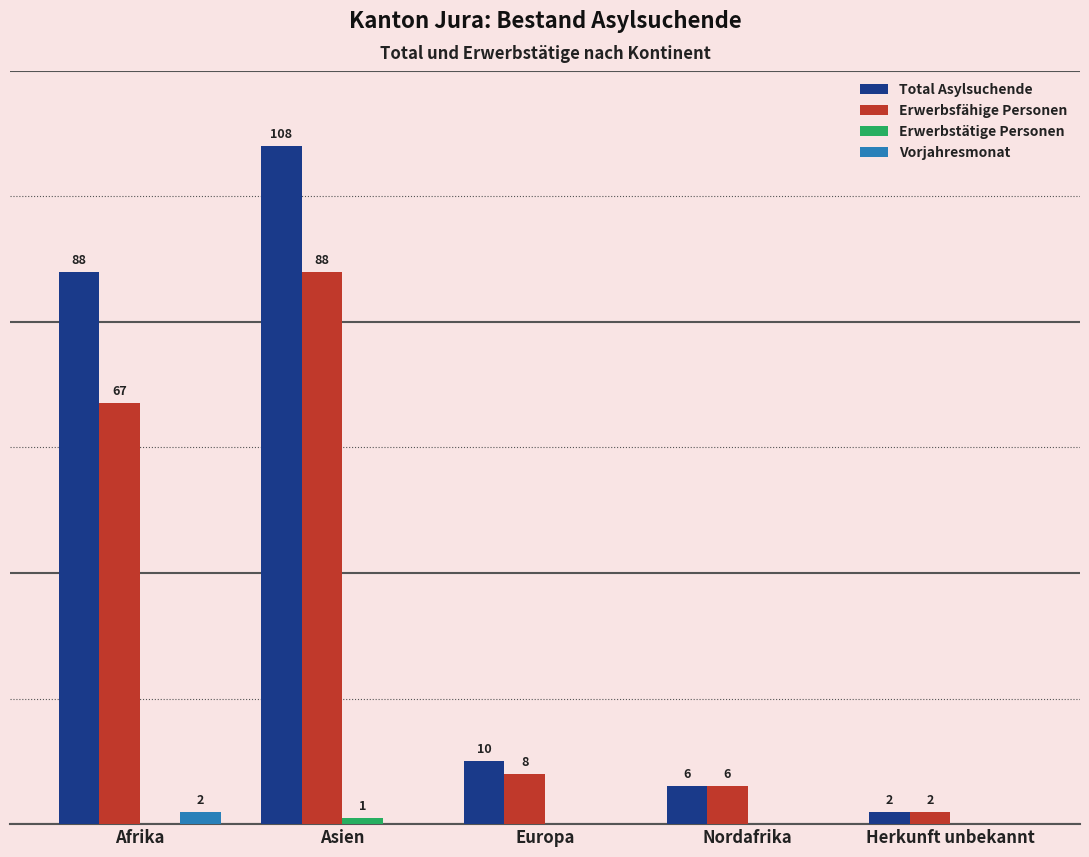

Are the bars horizontal?

No